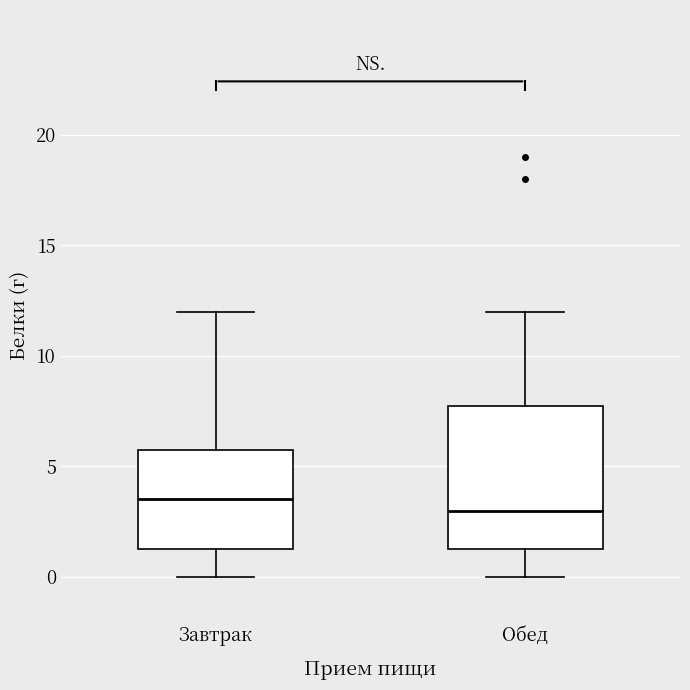

Reading left to right, read every box against the y-axis: the position of its median line, the range the box covers, and the ends of its whiskers. The values are not printed on the chart, so give them approximately, as read against the axis.

Завтрак: median 3.5, box 1.5 to 6.0, whiskers 0.0 to 12.0
Обед: median 3.0, box 1.5 to 8.0, whiskers 0.0 to 12.0